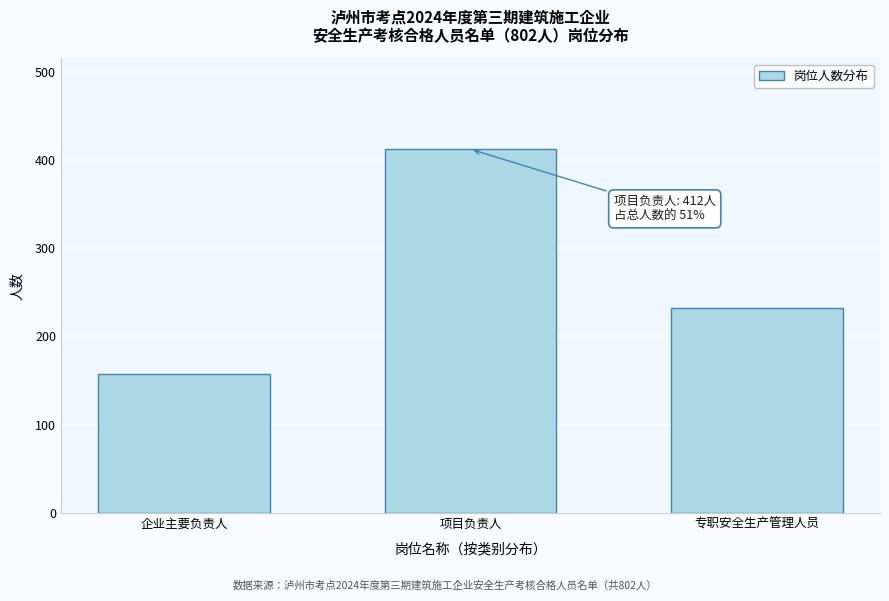

Reading left to right, list all the values displayed in this chart.

158	412	232